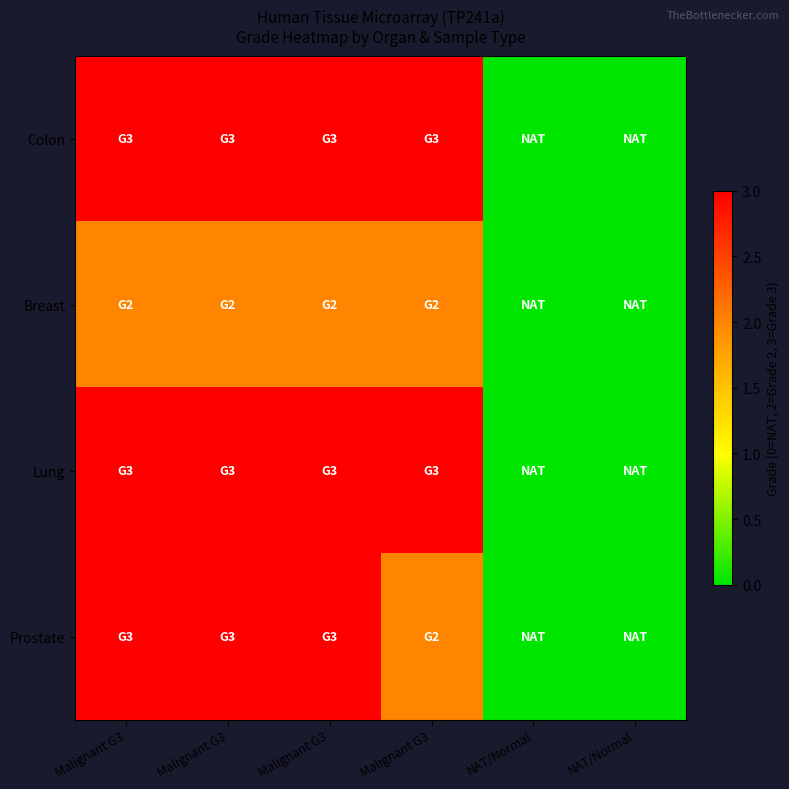

Which series has the largest range (max minus min)?

Colon